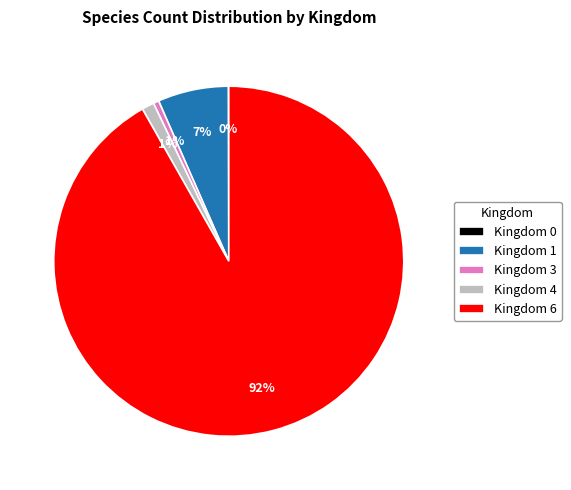

To the nearest percent, what portion does Kingdom 1 represent?

7%